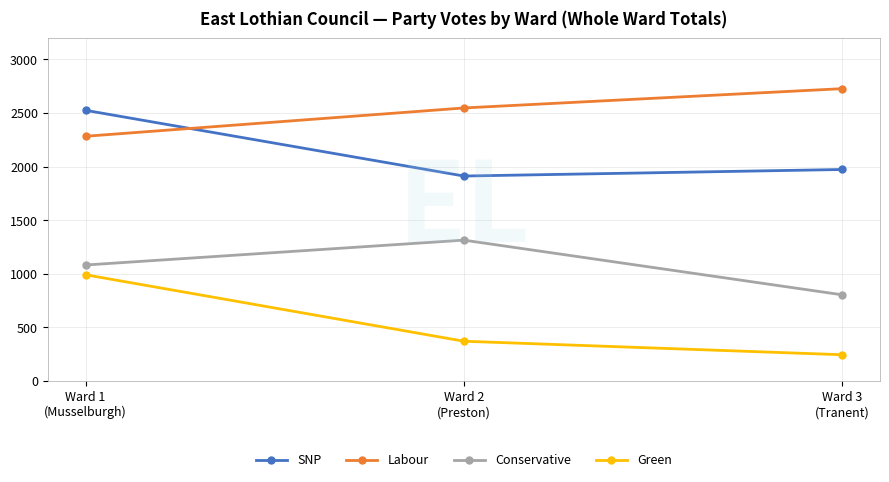

What is the total value across all series at Ward 3
(Tranent)?

5749